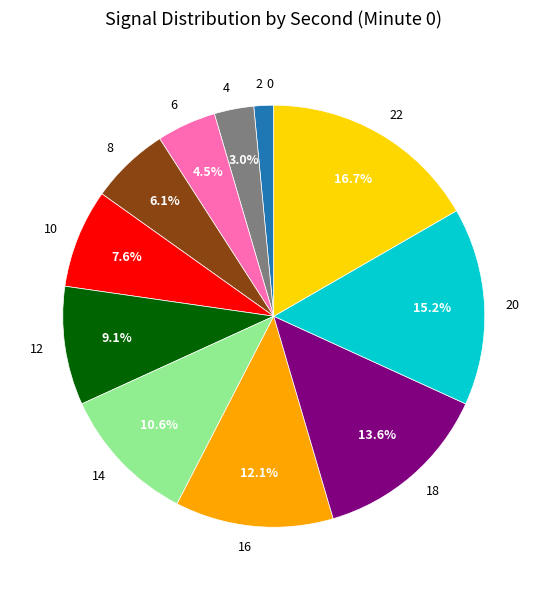

What is the largest slice in the pie chart?

22